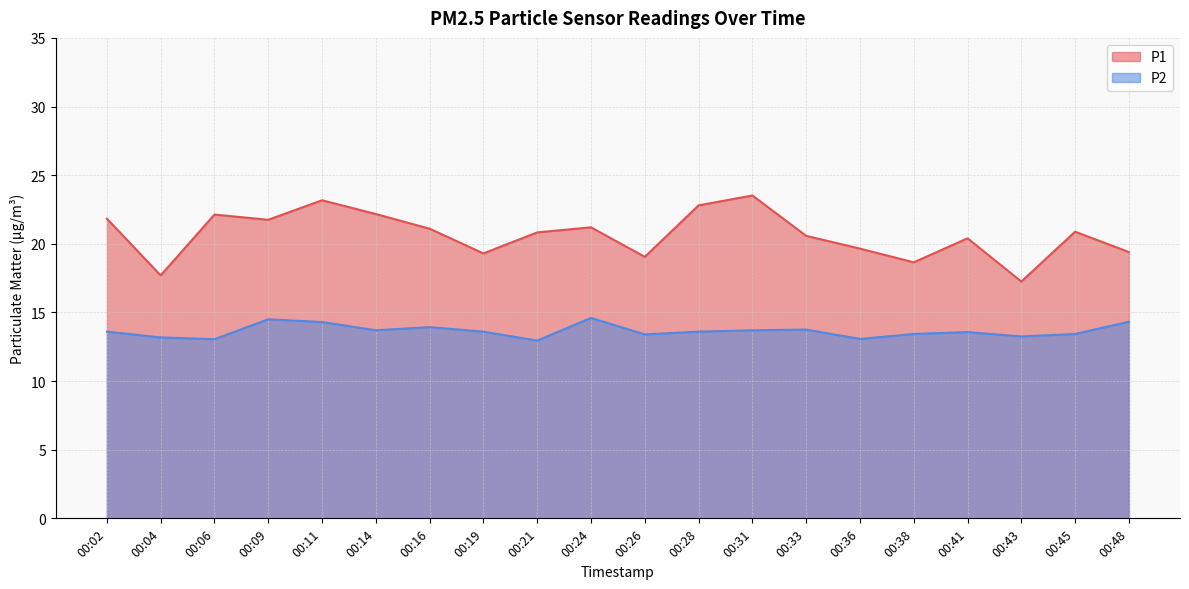

Which series has the largest range (max minus min)?

P1